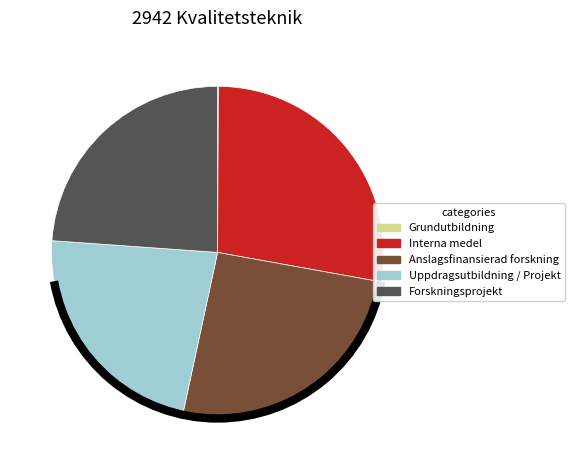

Between Interna medel and Uppdragsutbildning / Projekt, which is larger?

Interna medel